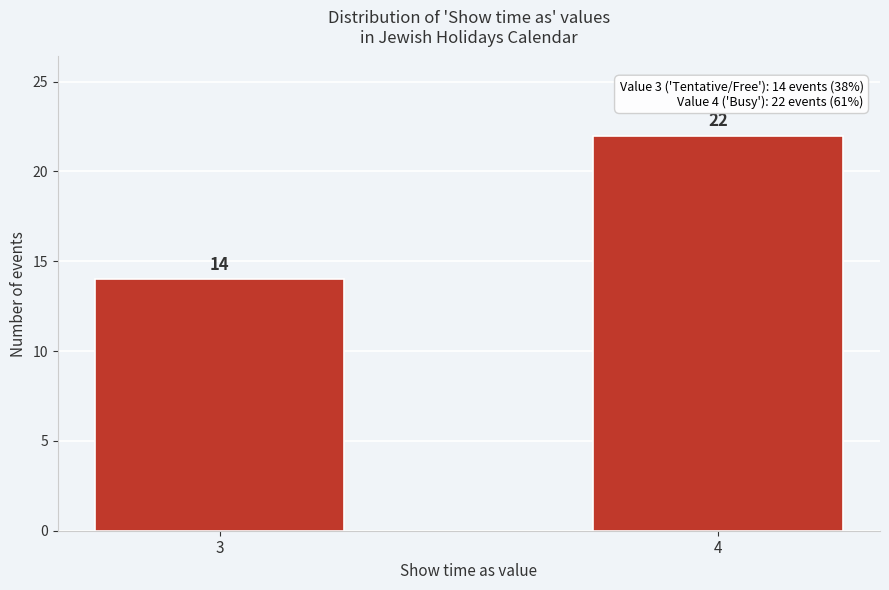

Reading left to right, what are all the values shown in this chart?

3=14	4=22